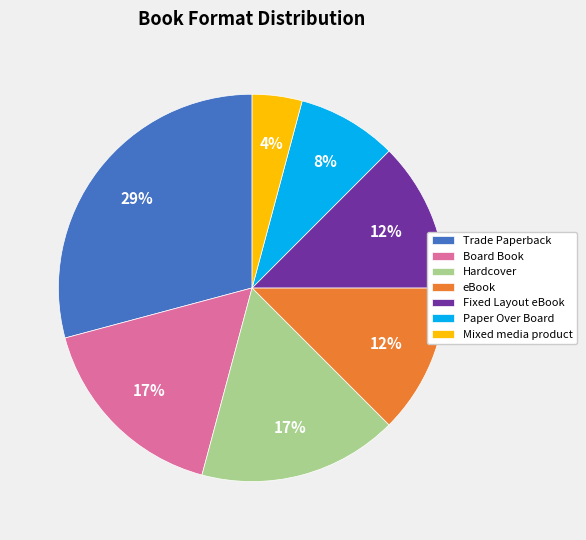

Is it true that Paper Over Board is 18% of the pie?

False